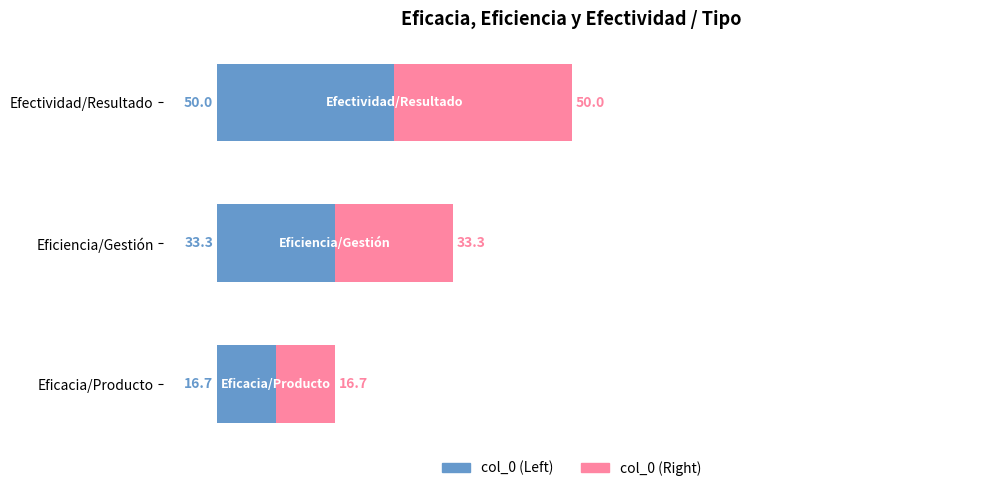

At which category is the sum across all series the highest?

Efectividad/Resultado